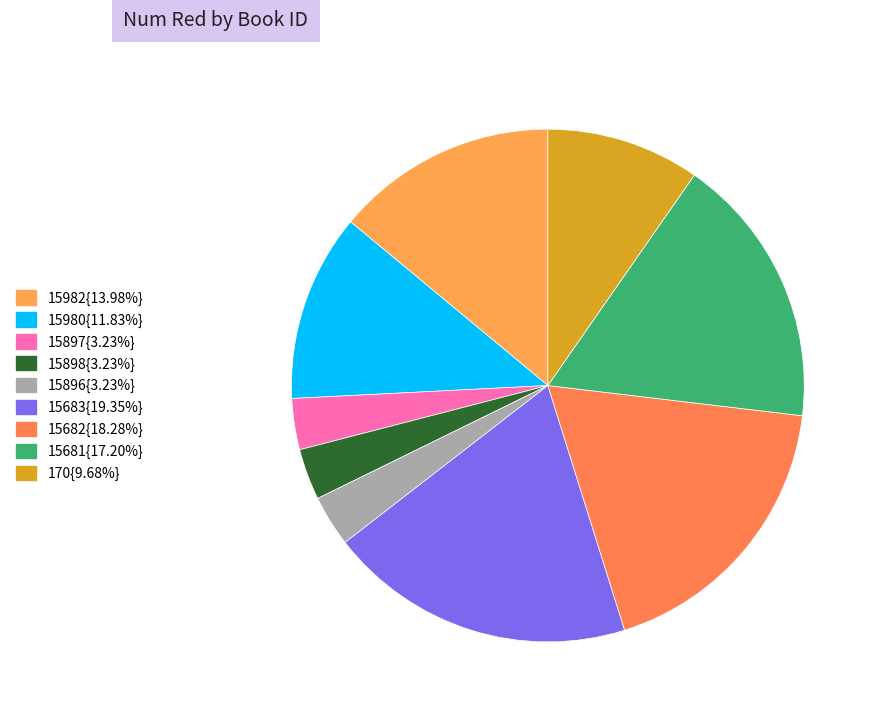

Which category has the smallest portion of the pie?

15897